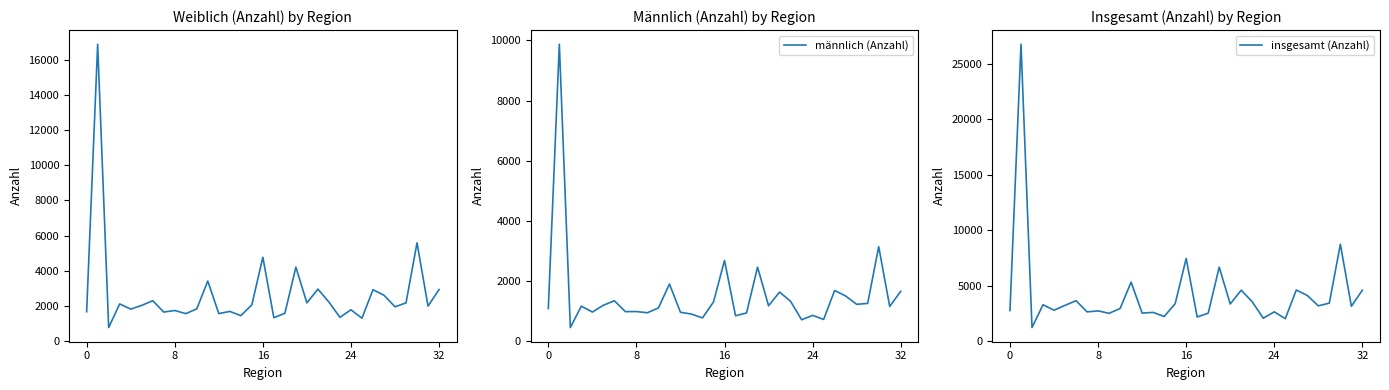

Is it true that weiblich (Anzahl) equals 3416 at 11?

True